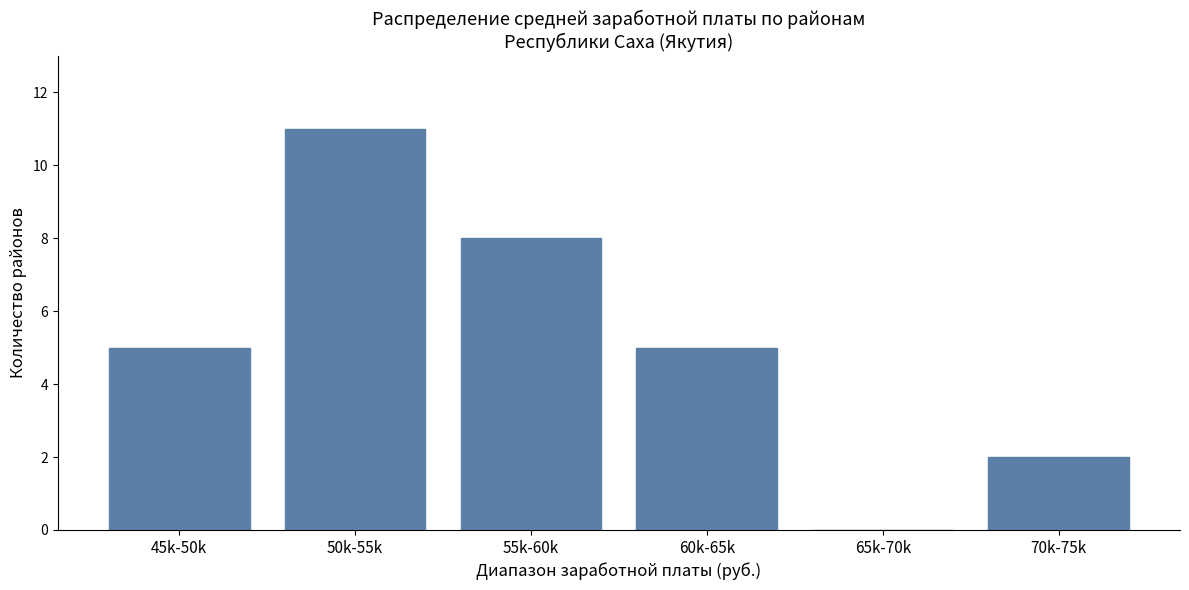

Reading left to right, list all the values displayed in this chart.

45k-50k=5	50k-55k=11	55k-60k=8	60k-65k=5	65k-70k=0	70k-75k=2